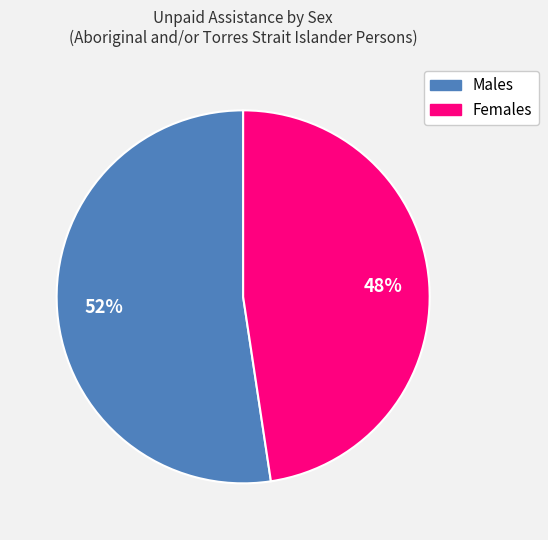

Approximately how many times larger is the value at Males compared to Females?

1.1